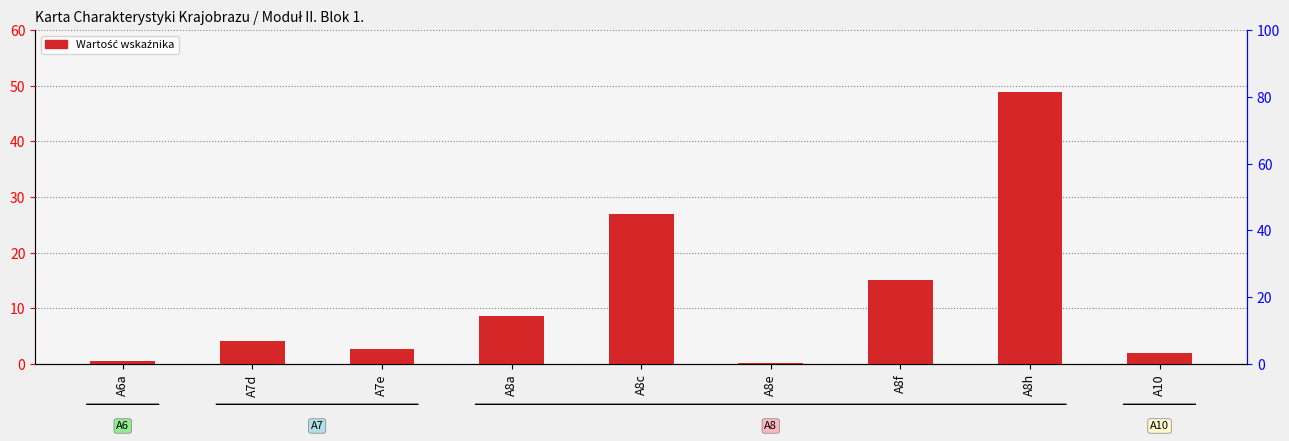

At which category does the chart reach its peak across all series?

A8h